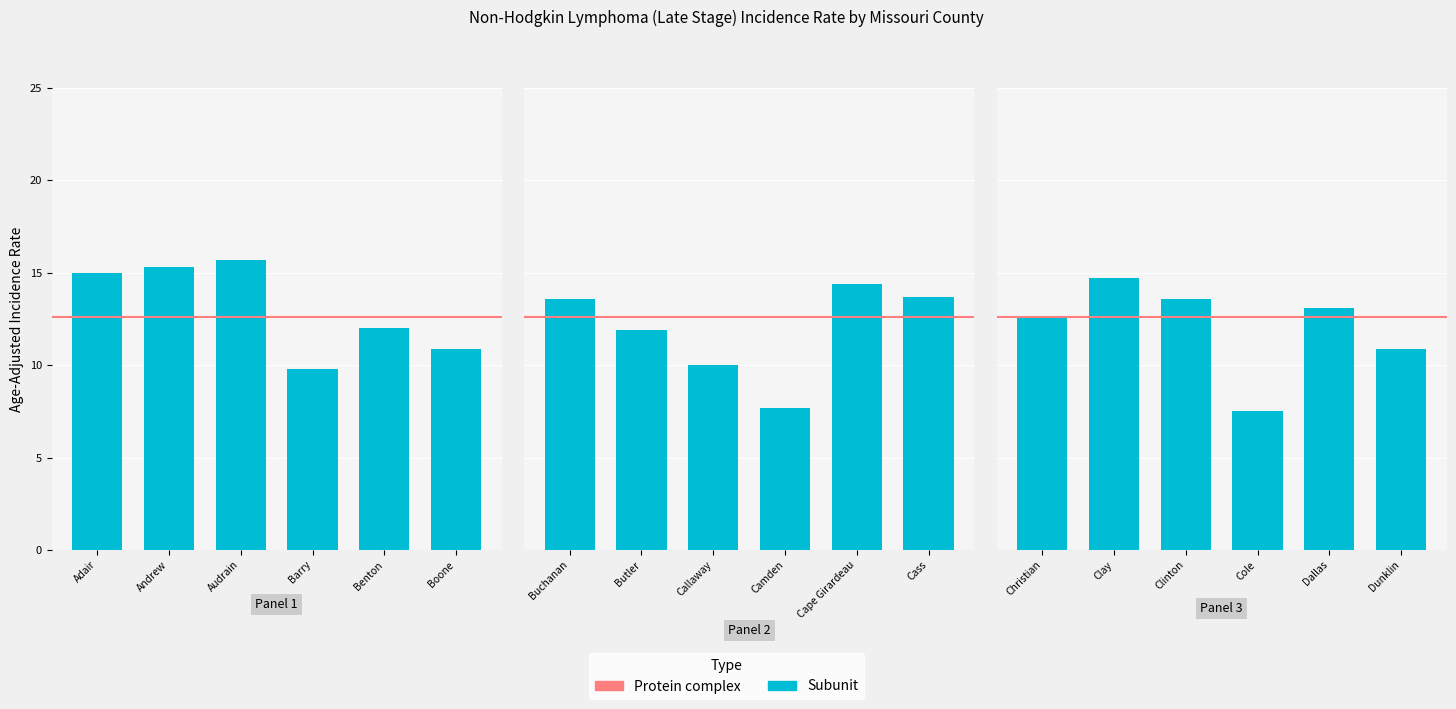

Which category has the highest value across all series?

Audrain